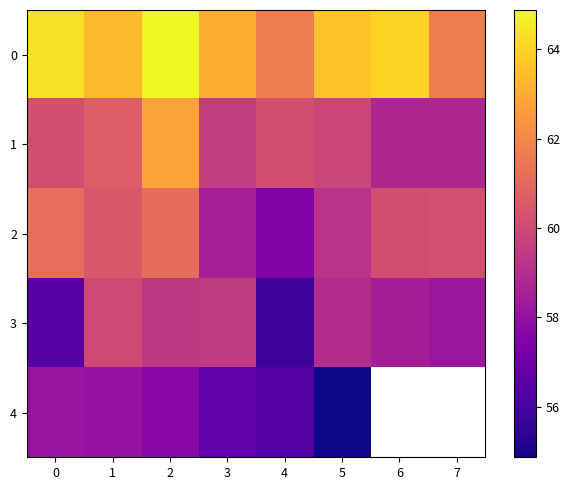

Which category has the highest value across all series?

2